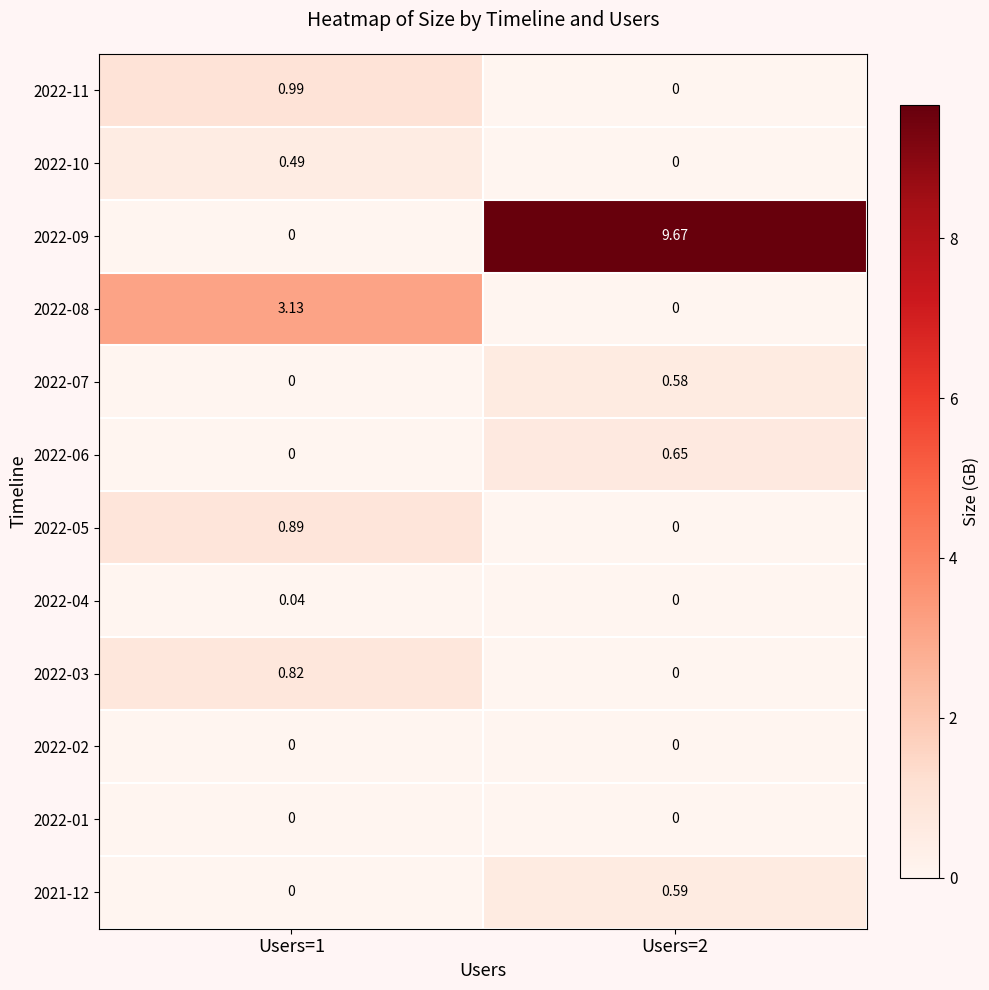

Is the value of 2022-01 at Users=2 greater than the value of 2022-05 at Users=1?

No